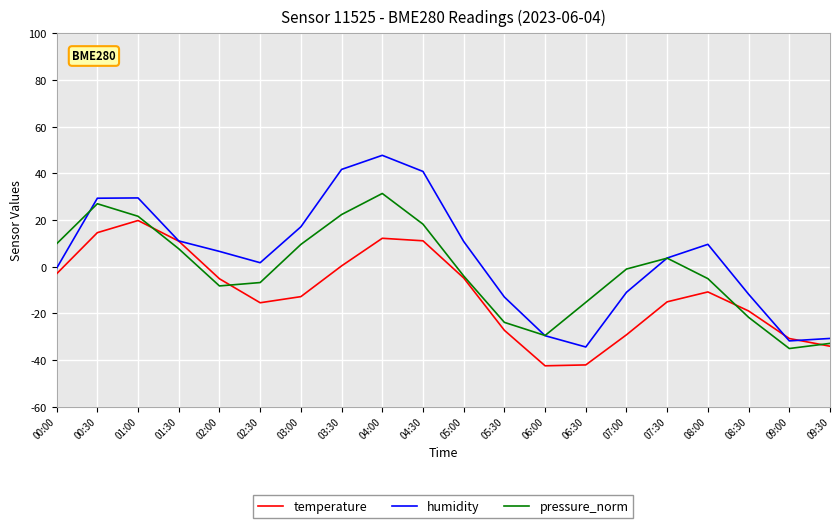

What are all the series names shown in the legend?

temperature, humidity, pressure_norm